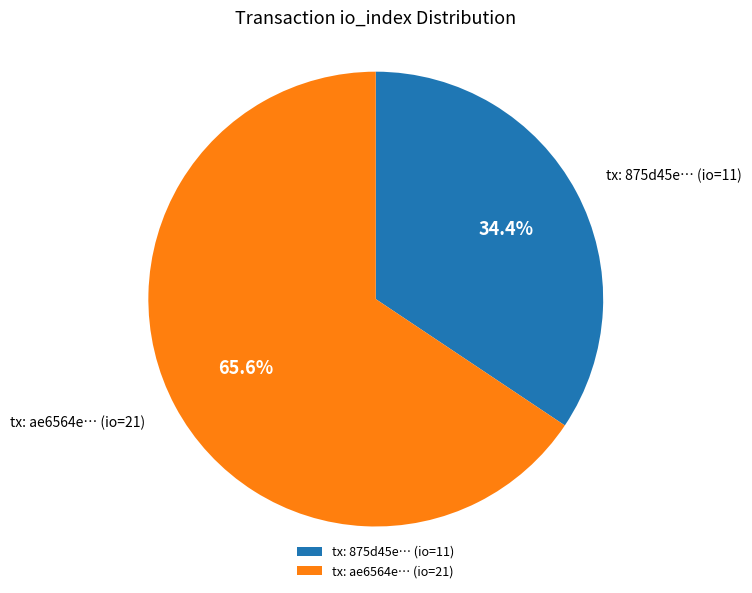

To the nearest percent, what is the average slice percentage?

50%